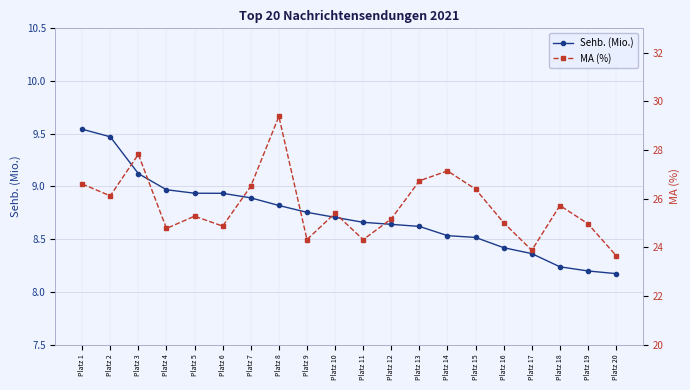

True or false: Sehb. (Mio.) and MA (%) cross at least once.

False